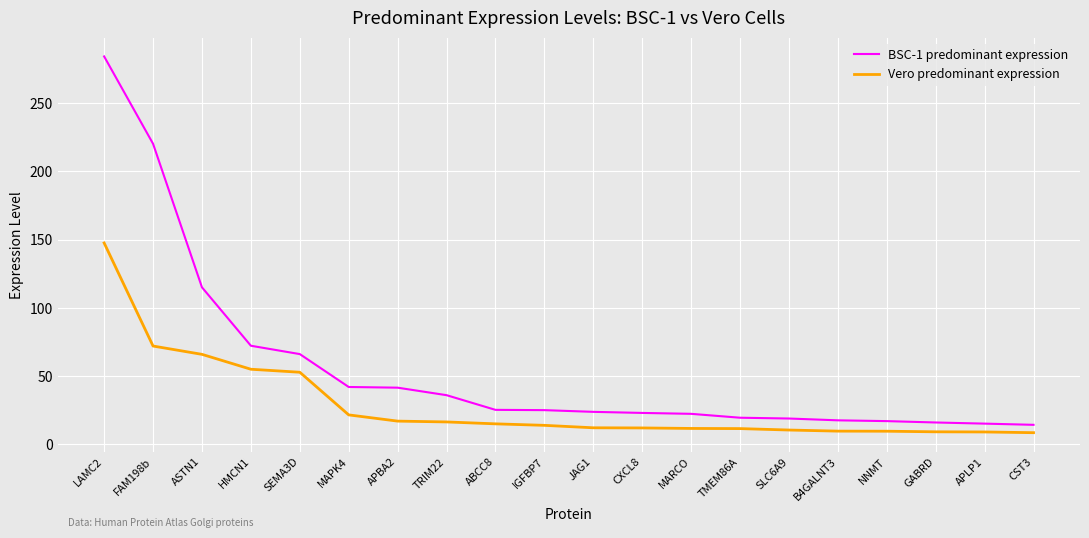

Is this an area chart (filled region under the line)?

No